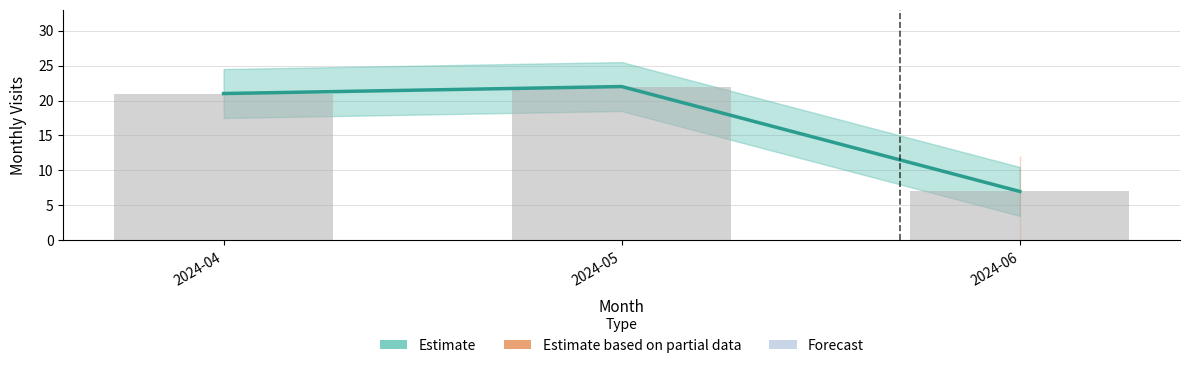

What is the average value?

17